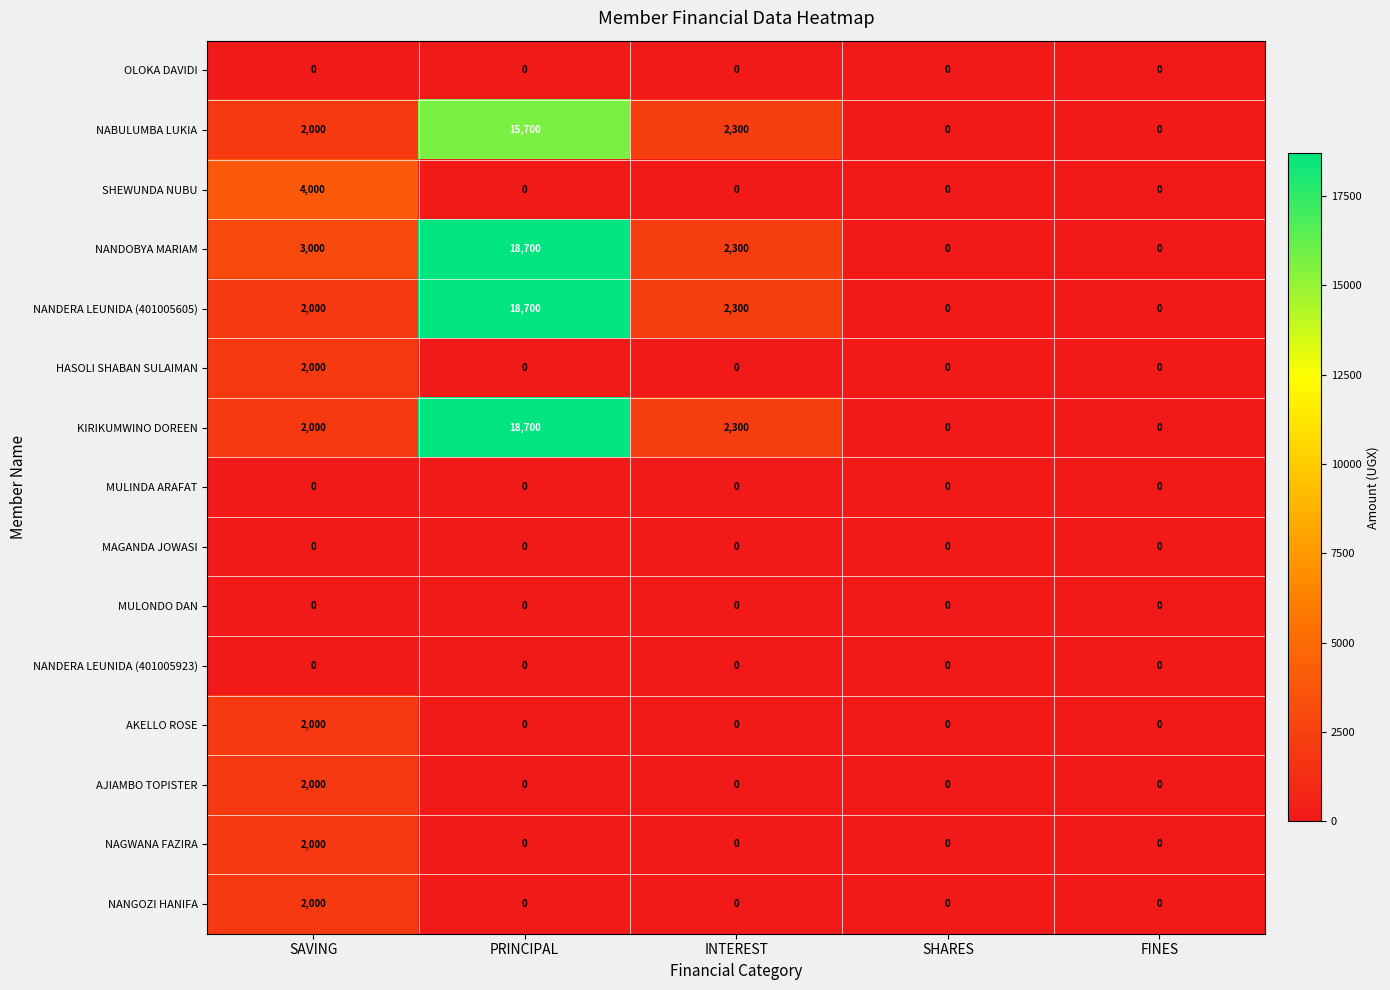

What is the spread (max minus min) of values at INTEREST?

2300